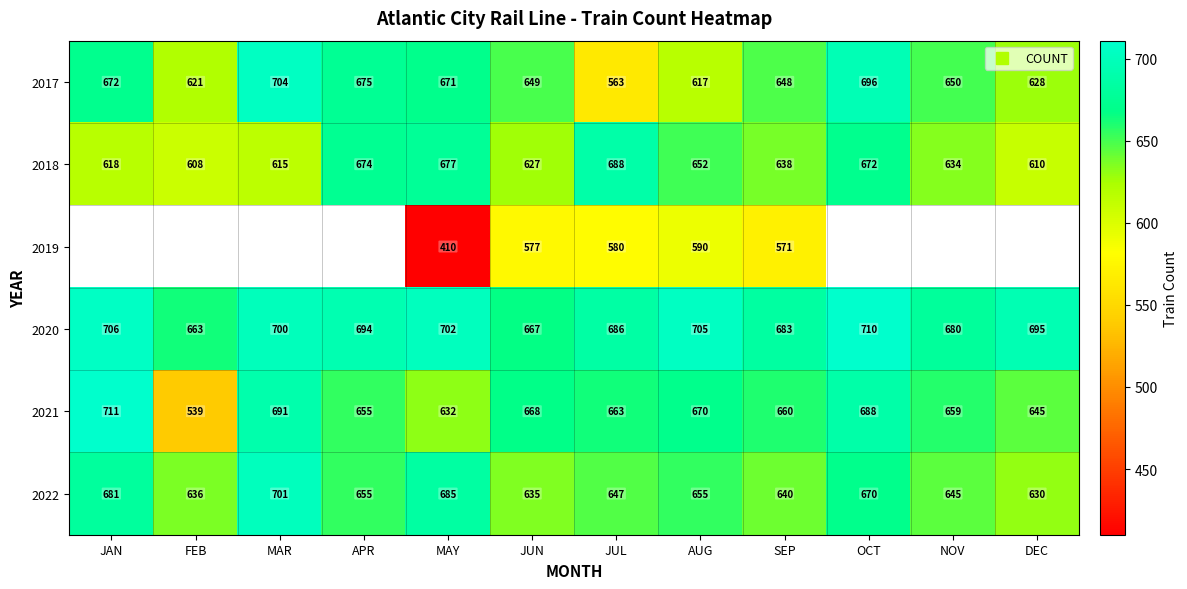

Which label corresponds to the smallest value in the chart?

MAY